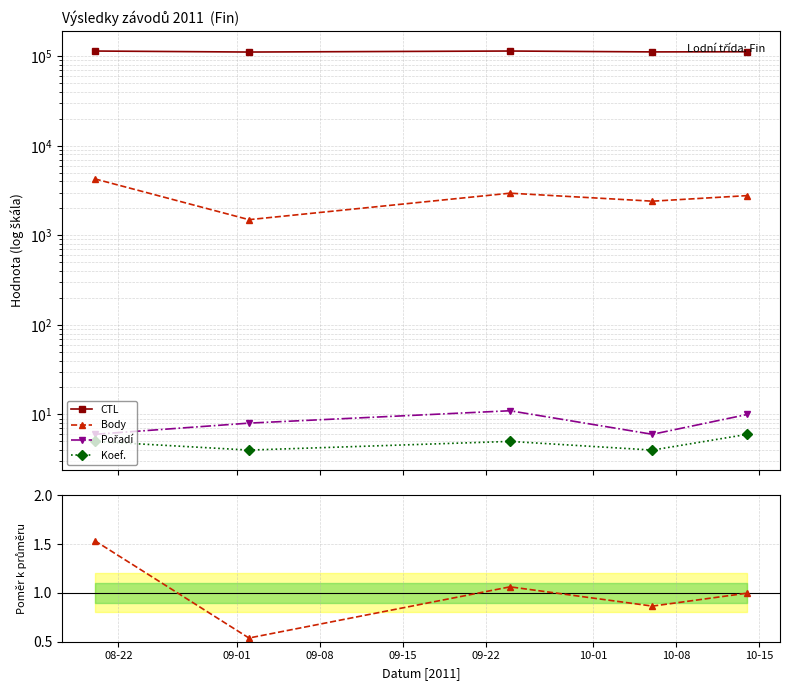

Where is the first local minimum for Body?

09-01